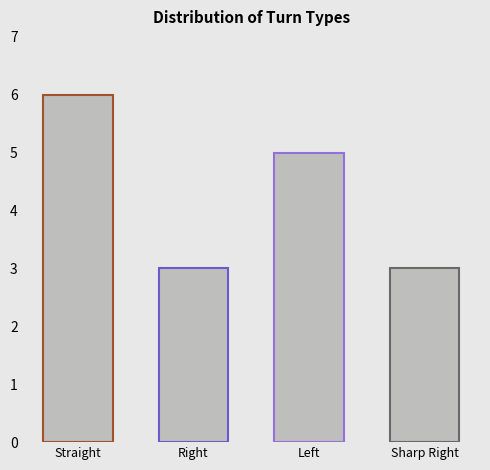

Reading left to right, extract all data points from this chart.

6	3	5	3